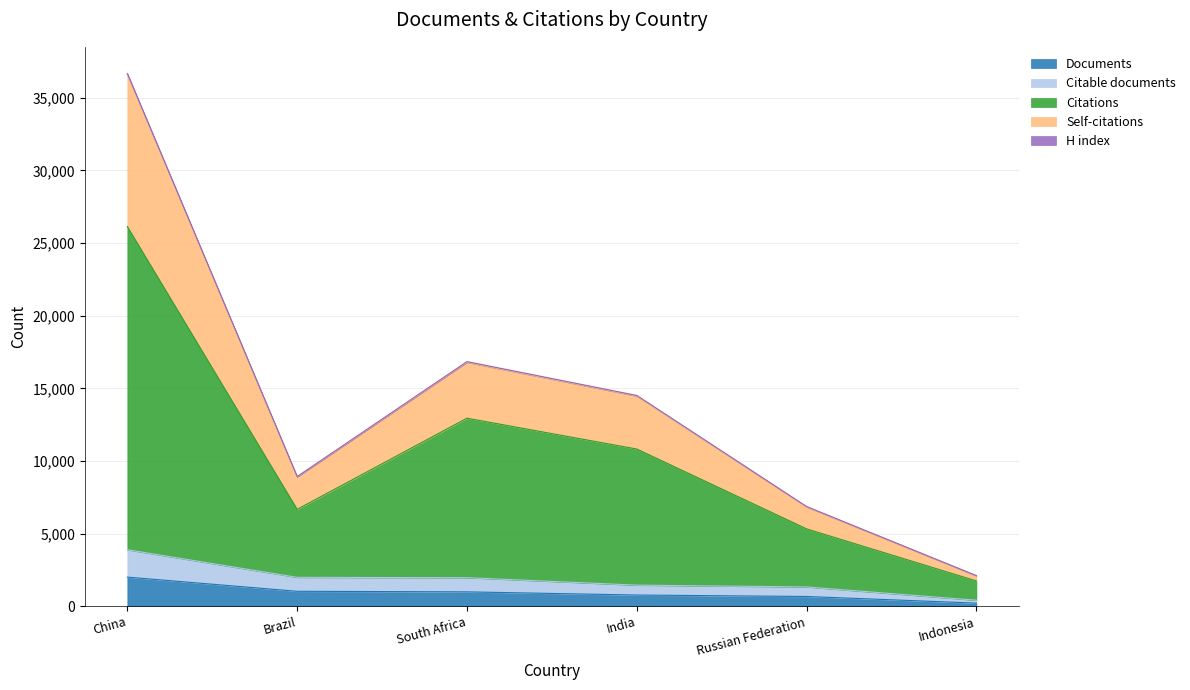

Which label corresponds to the smallest value in the chart?

Indonesia